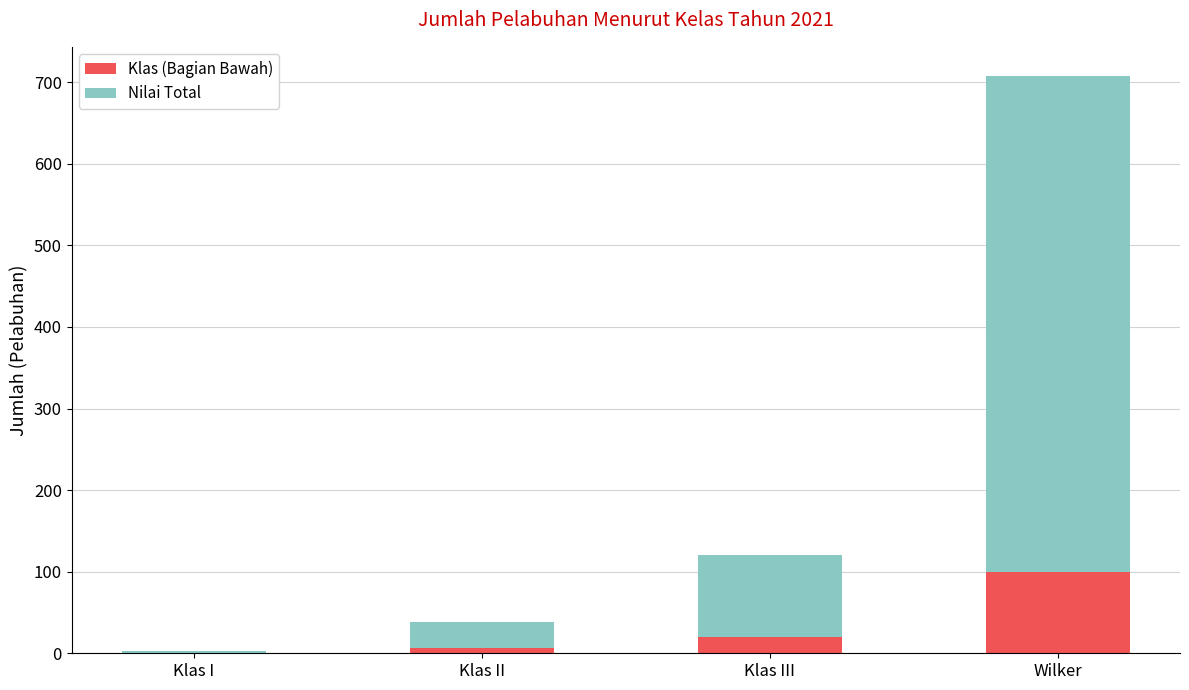

What is the sum of all Klas (Bagian Bawah) values?

126.5